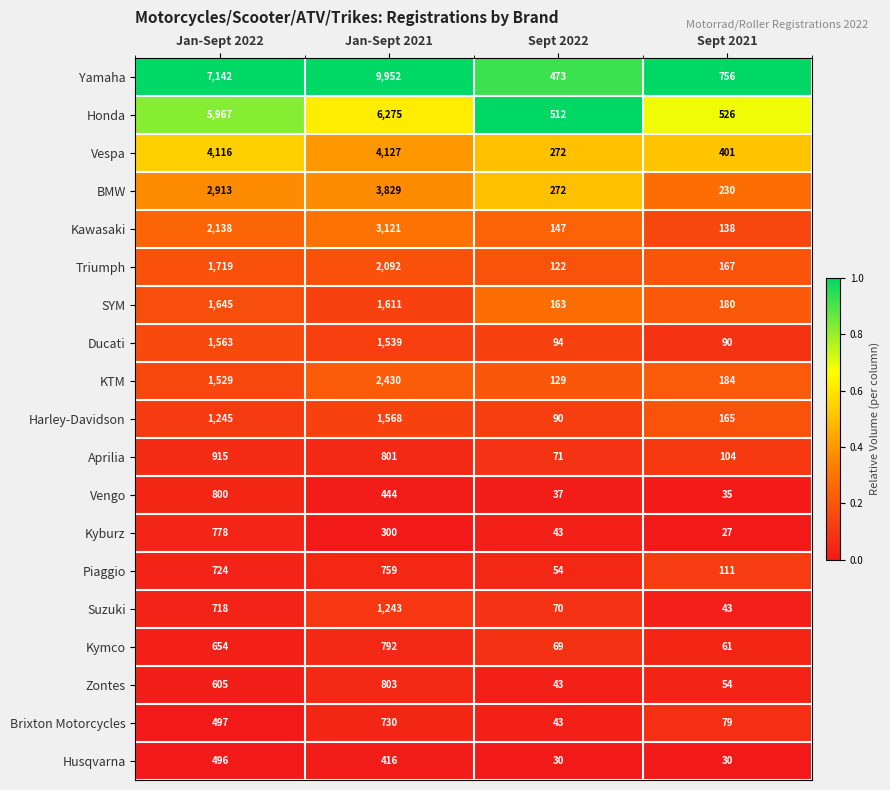

Between Jan-Sept 2022 and Sept 2021, which series saw the biggest shift?

Yamaha